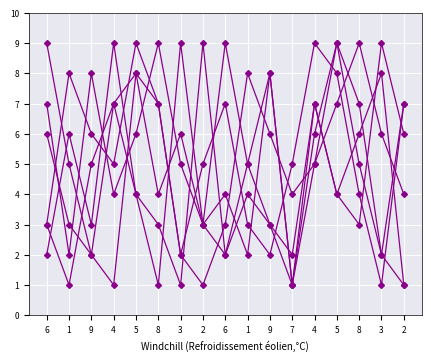

What is the total value across all series at 7?

14